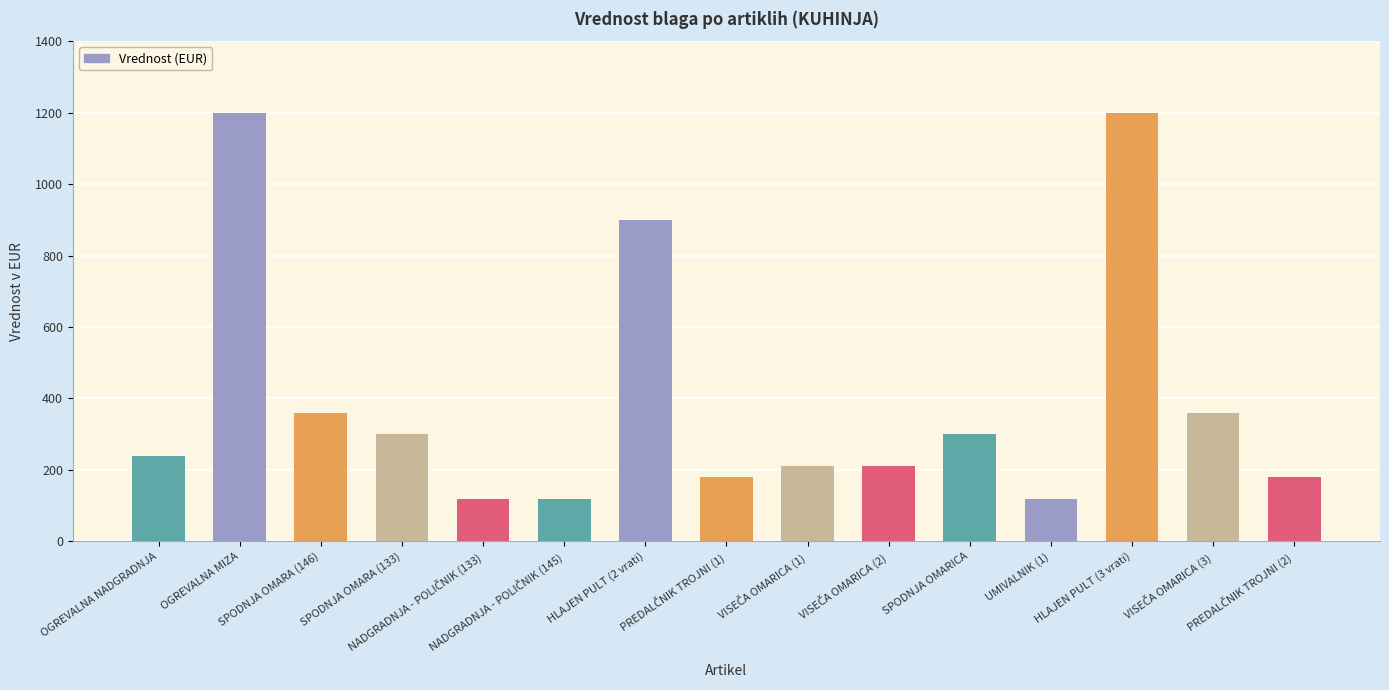

Is it true that the value at SPODNJA OMARICA is 512?

False